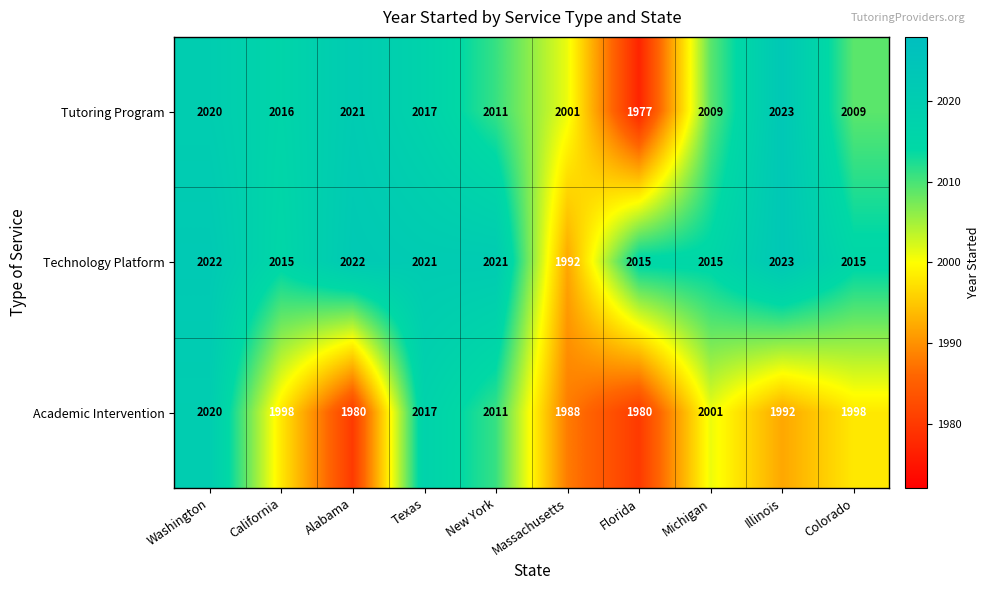

Which series has the largest total across all categories?

Technology Platform